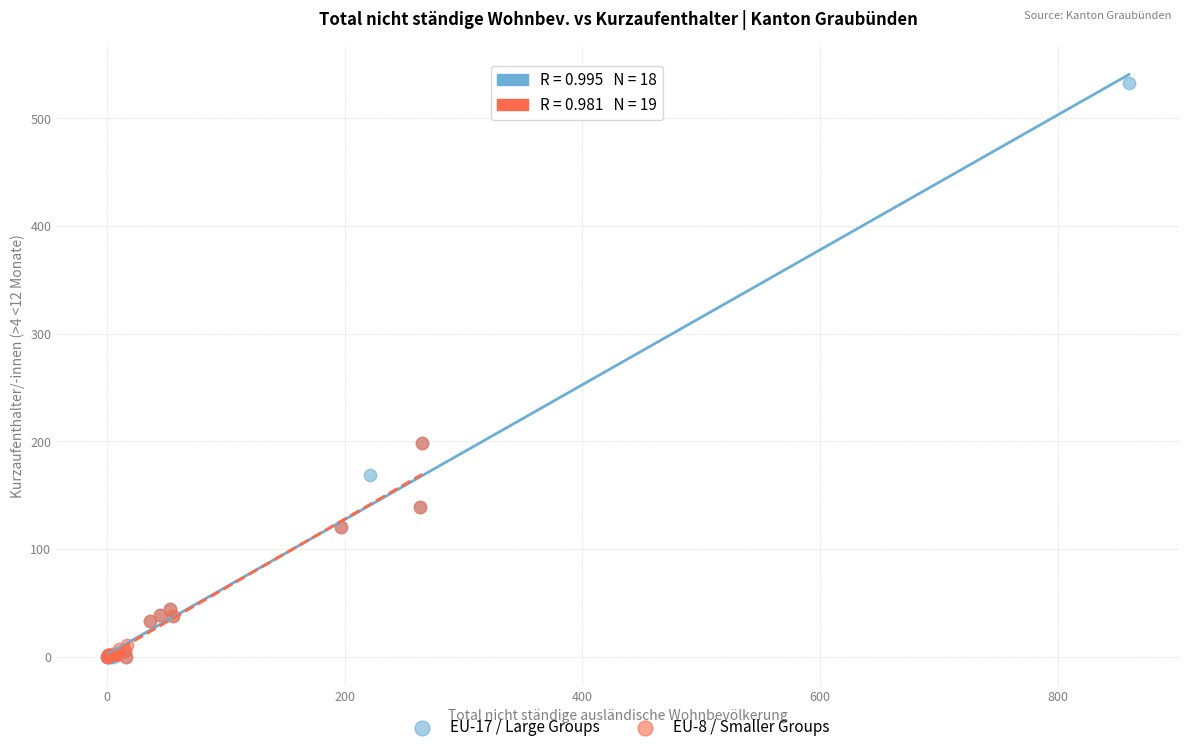

Which series reaches the maximum Y coordinate?

EU-17 / Large Groups